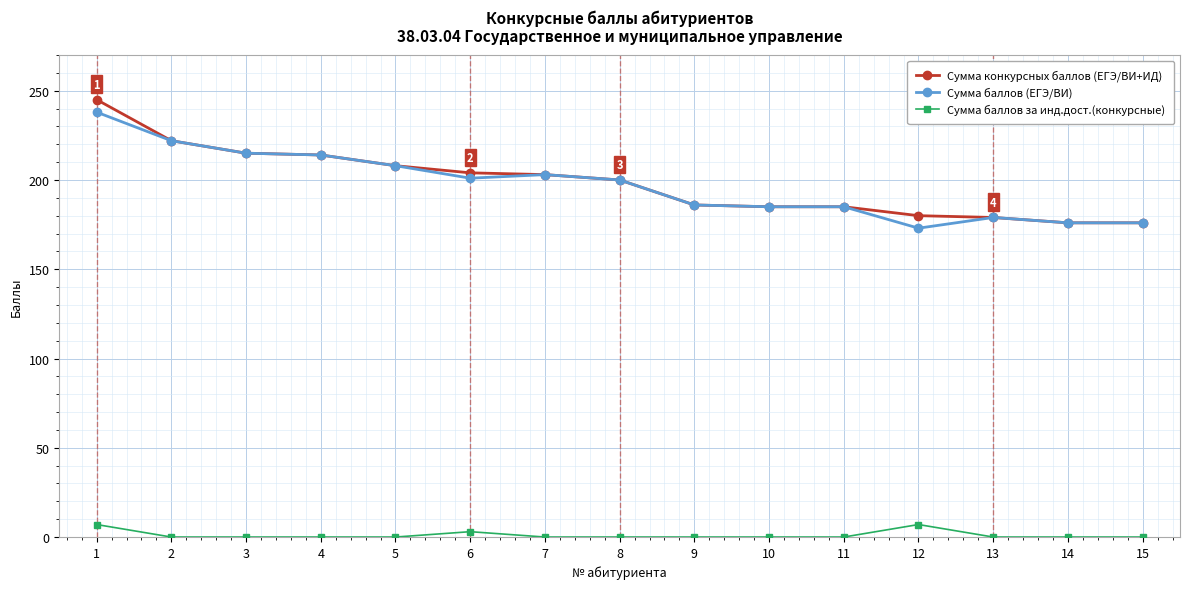

How many series are shown in this chart?

3